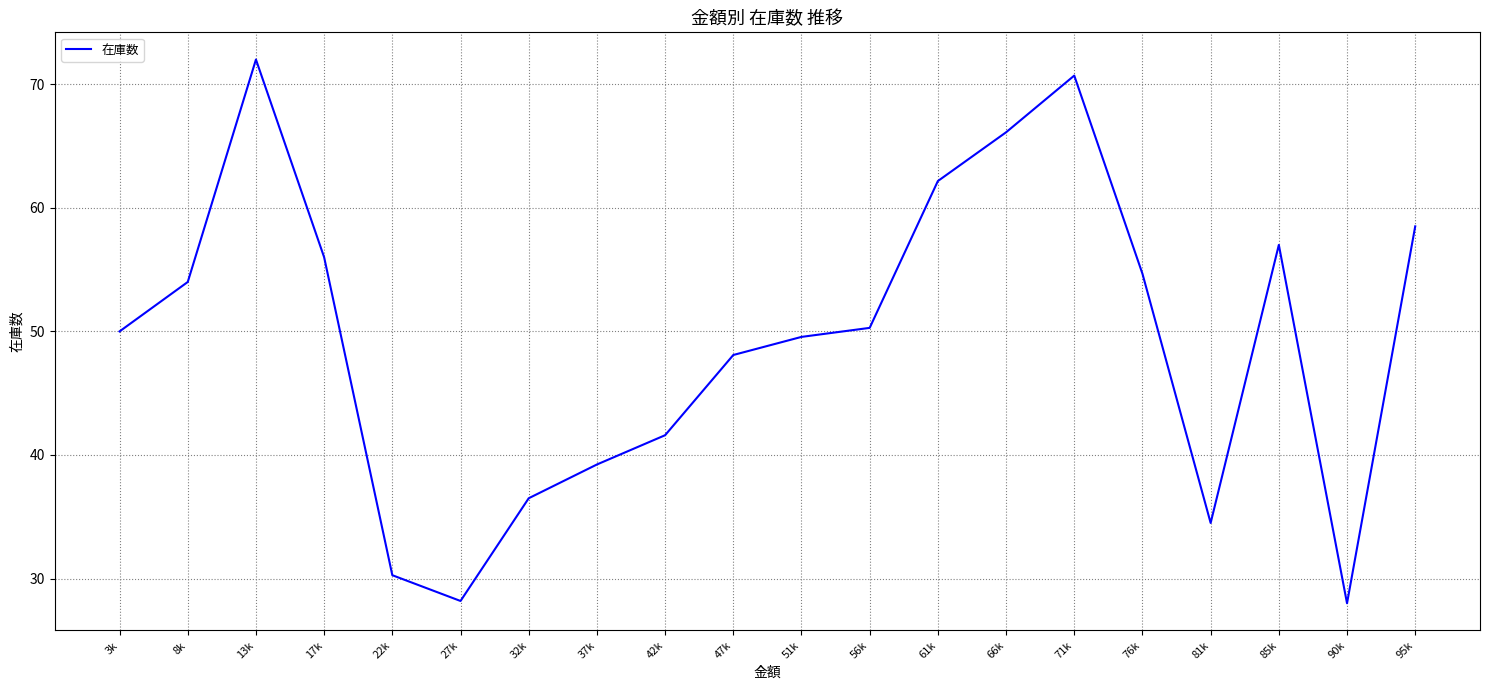

Count the number of data series in this chart.

1